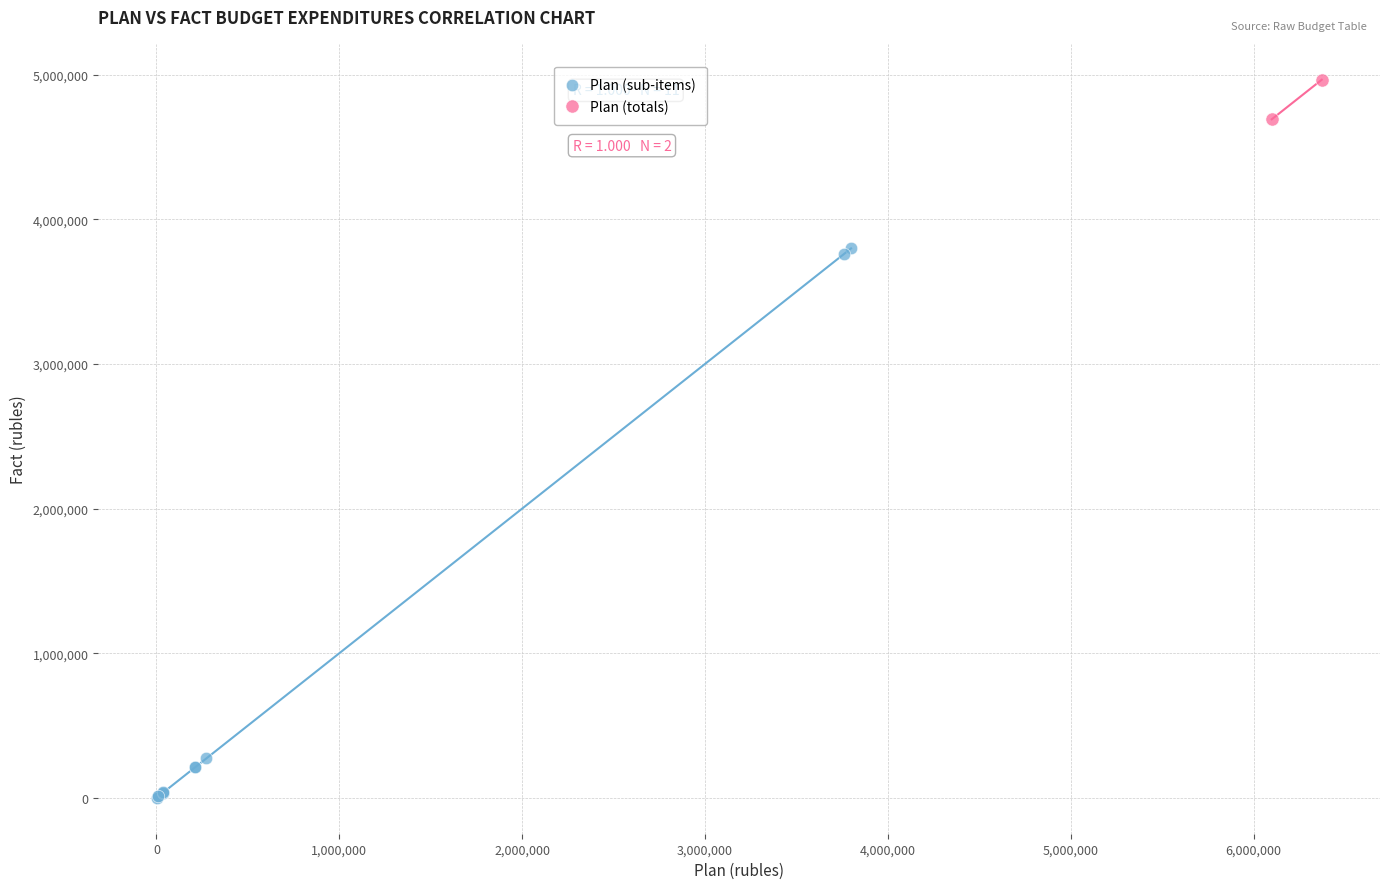

What are all the series names shown in the legend?

Plan (sub-items), Plan (totals)